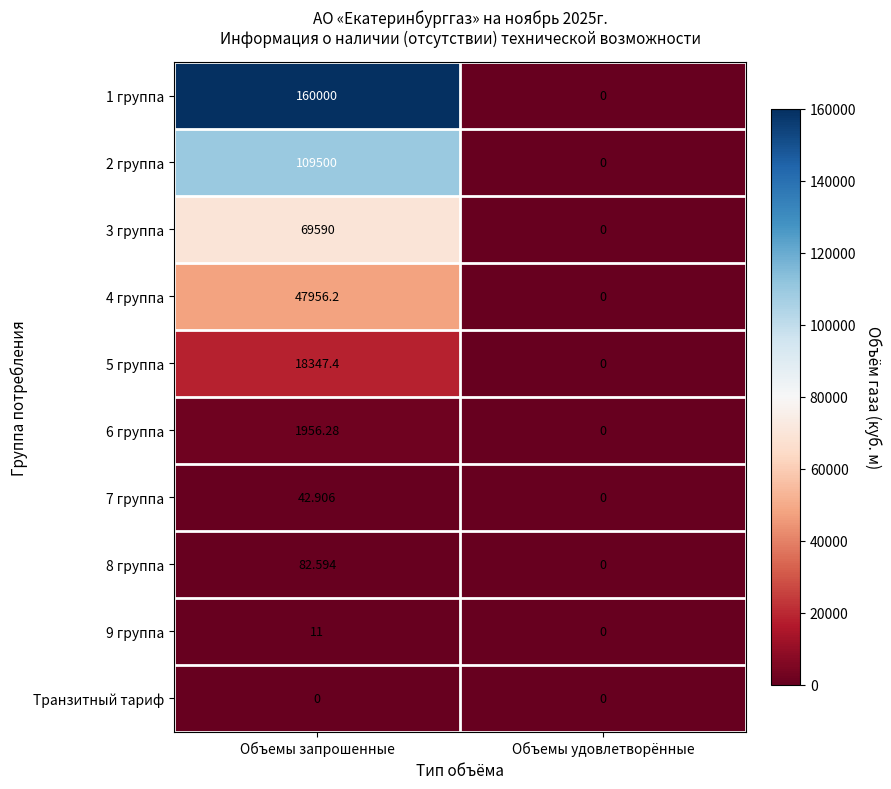

What is the total value across all series at Объемы запрошенные?

407486.4